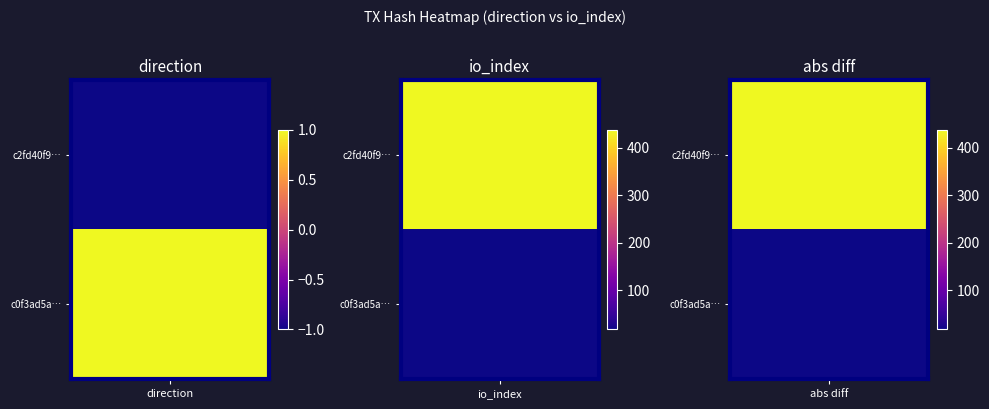

What is the smallest value displayed?

-1